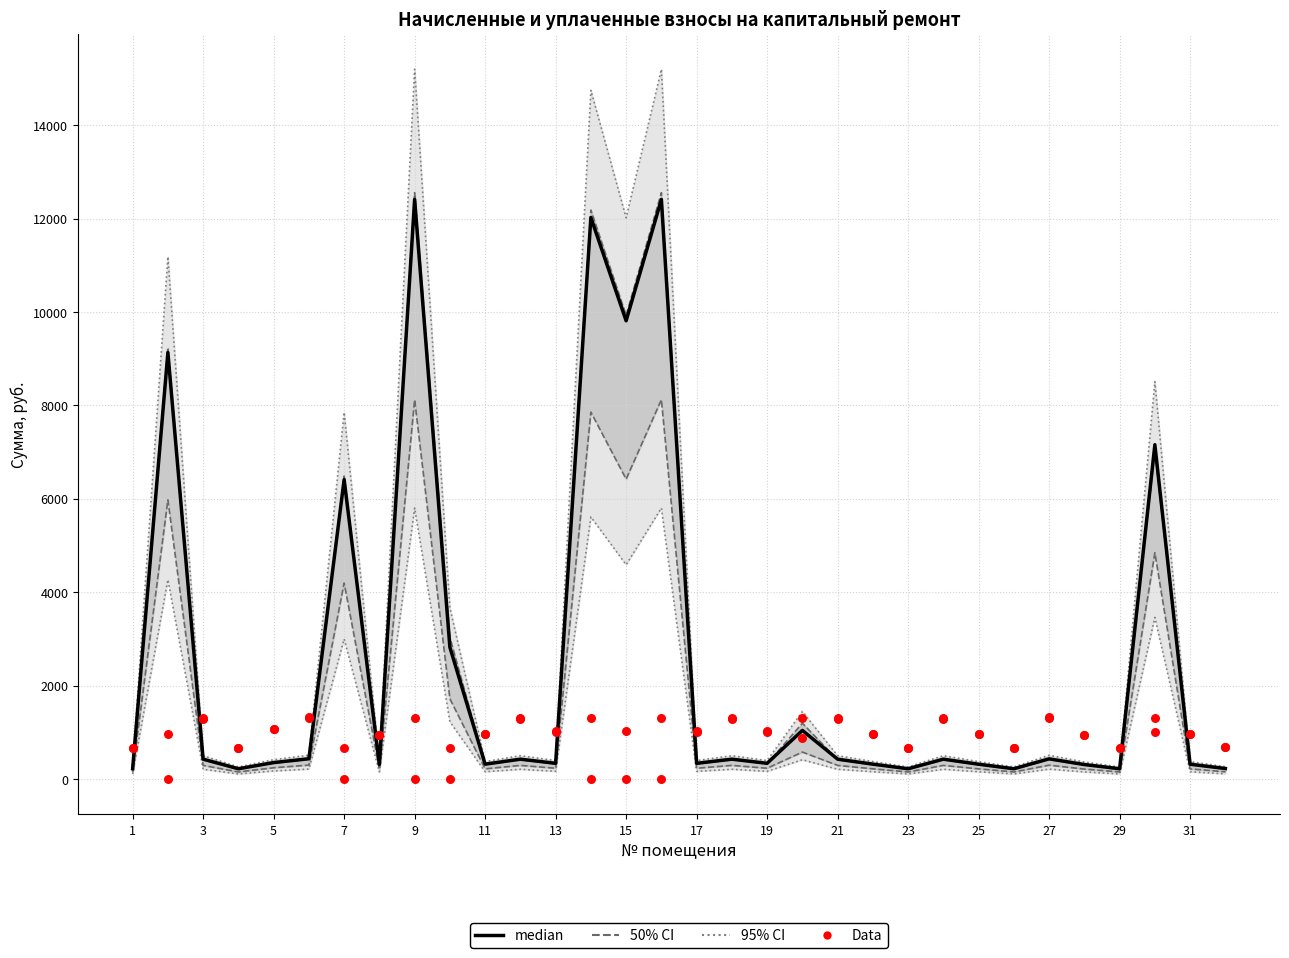

Which series has the largest total across all categories?

median